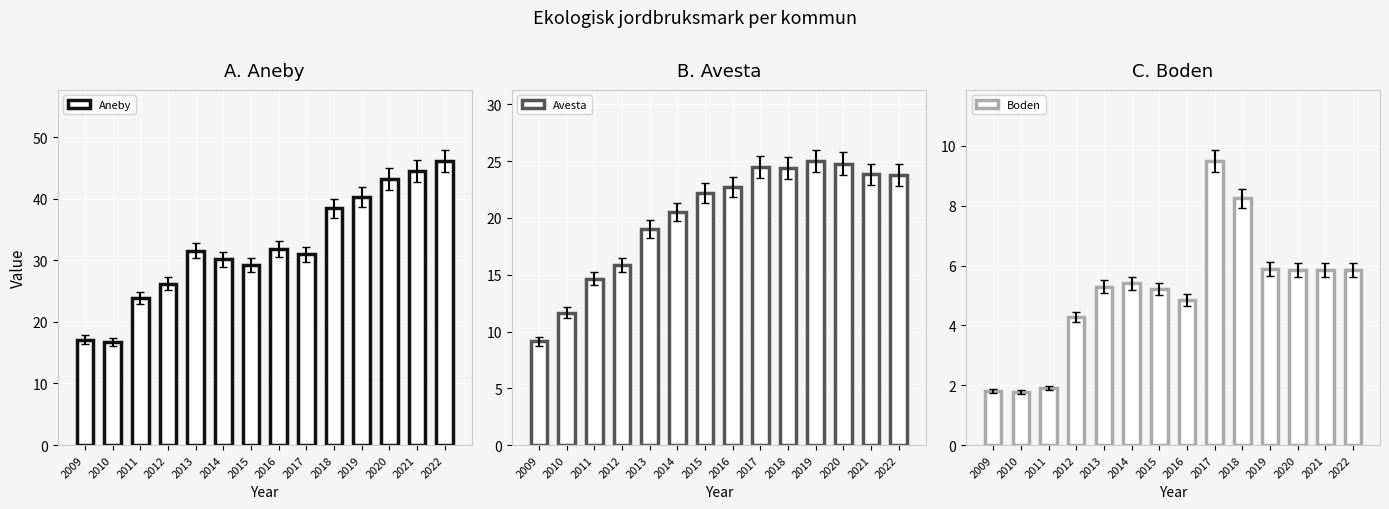

What are all the series names shown in the legend?

Aneby, Avesta, Boden